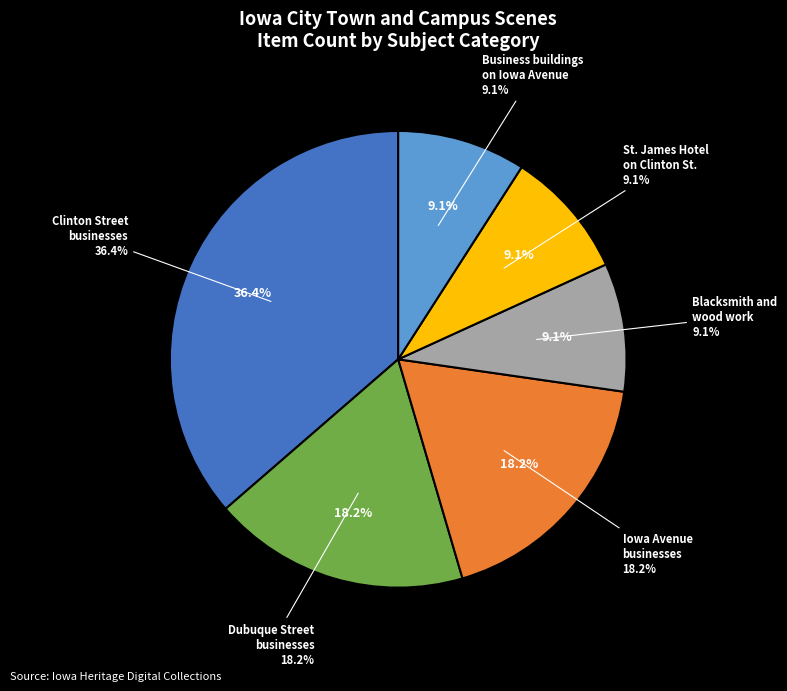

Is it true that Iowa Avenue businesses is 8% of the pie?

False